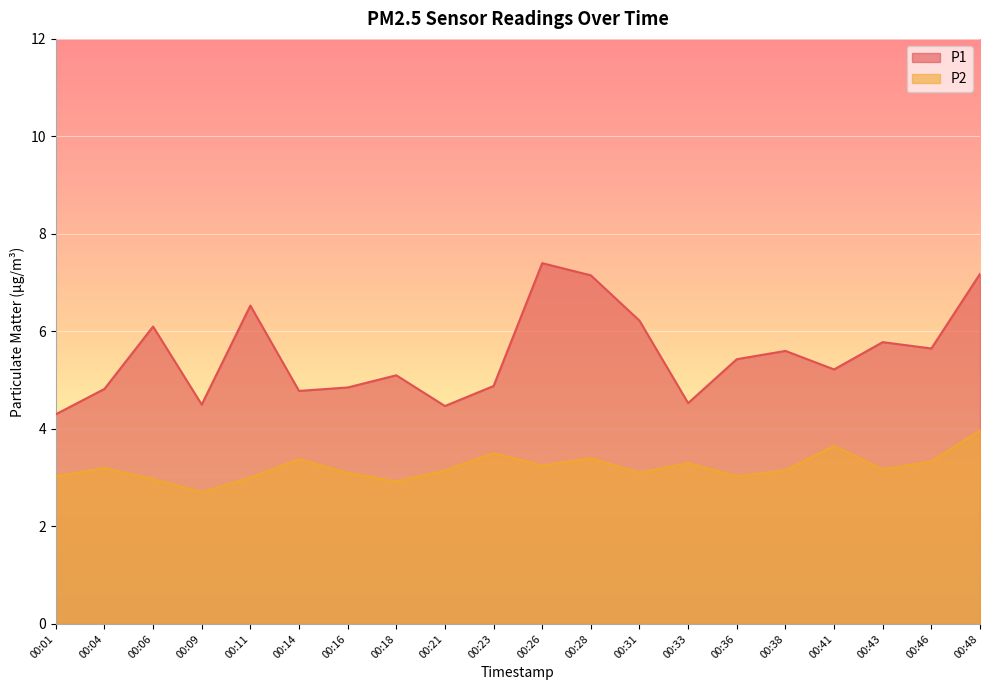

What is the spread (max minus min) of values at 00:04?

1.6